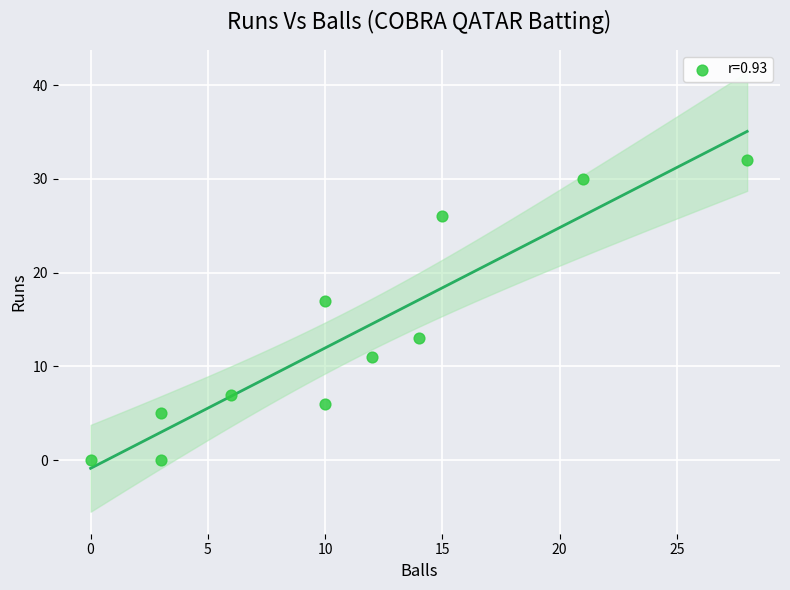

What Y value in the scatter plot is closest to 16?

17